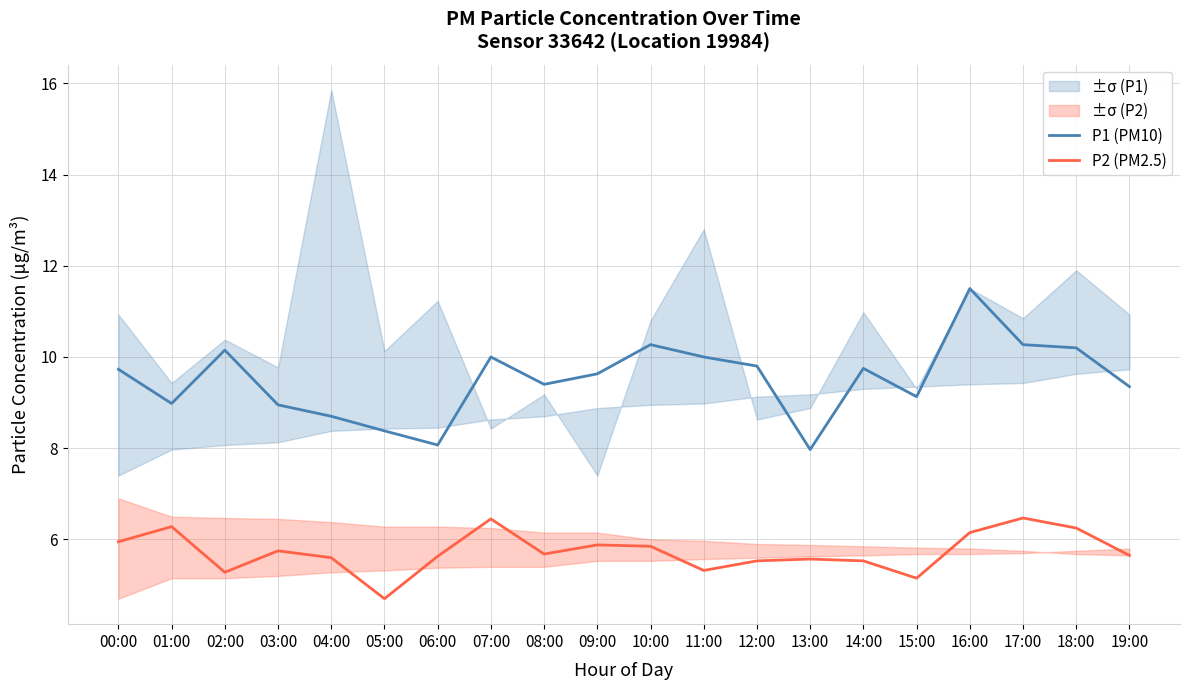

At which category does P1 (PM10) reach its first local valley?

01:00